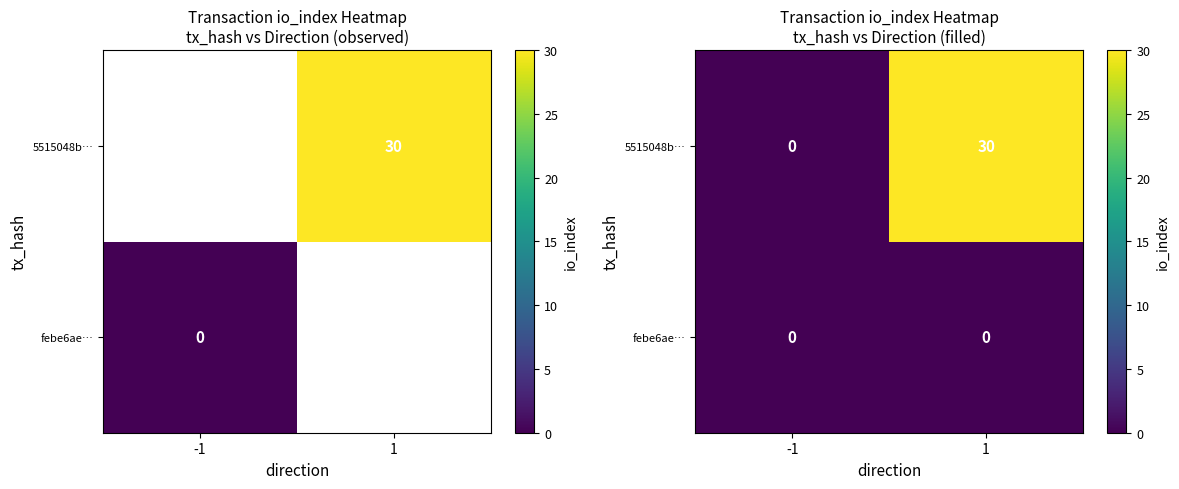

Which series has the widest spread of values?

5515048b…